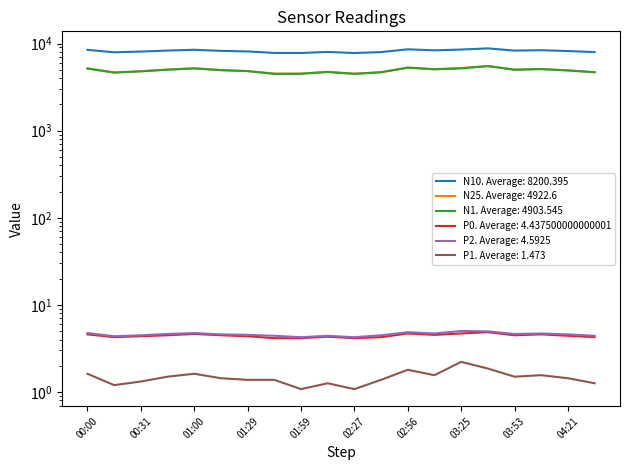

True or false: N25 and P0 intersect in this chart.

False